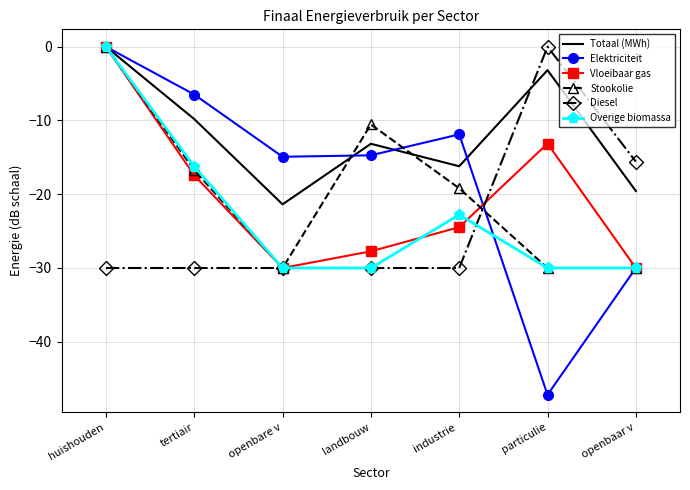

At which category is the sum across all series the highest?

huishouden